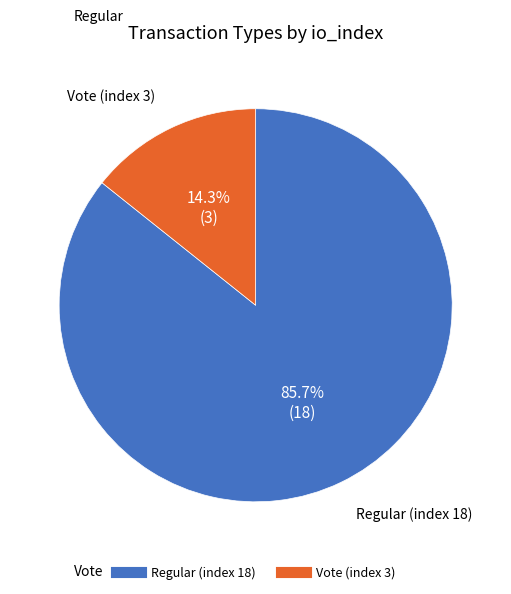

Which category has the biggest portion of the pie?

Regular (index 18)